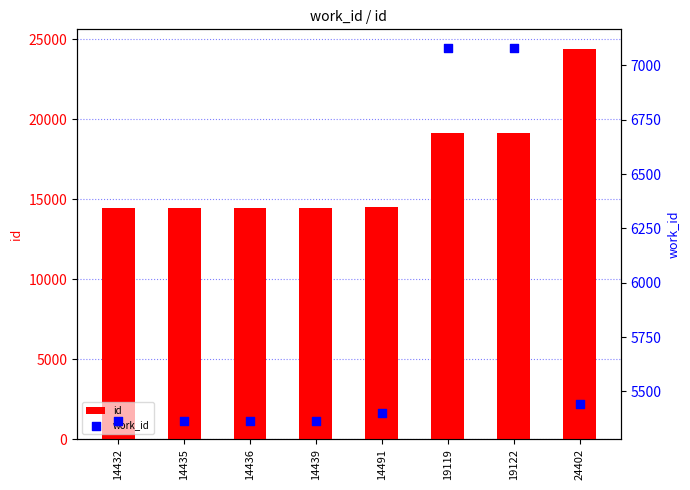

Which series reaches the maximum Y coordinate?

id